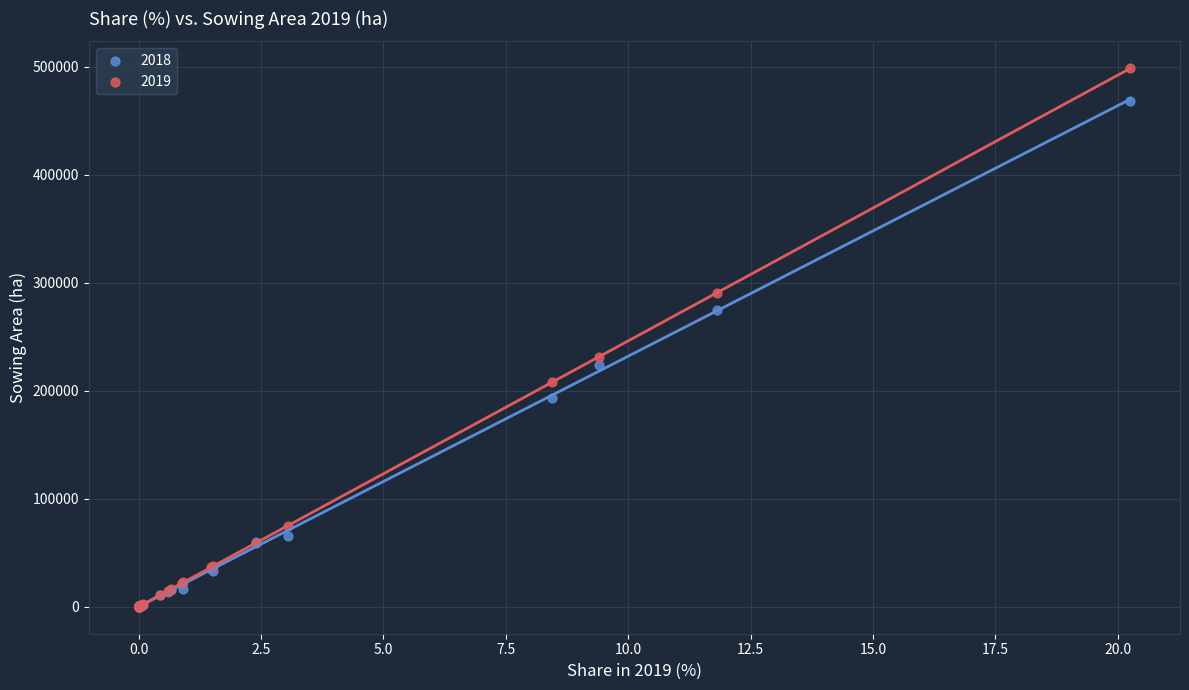

Across all series, what Y value is closest to 249318?

231366.8